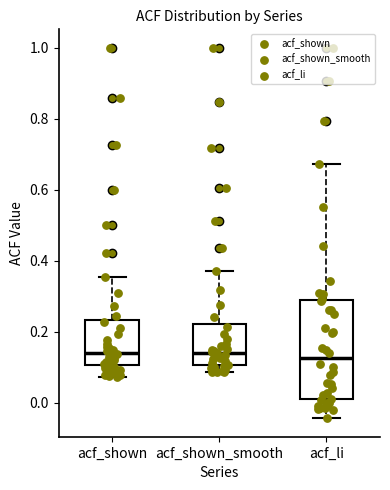

Where is the upper edge of the box for acf_shown_smooth on the y-axis? The values are not printed on the chart, so give them approximately, as read against the axis.

0.22